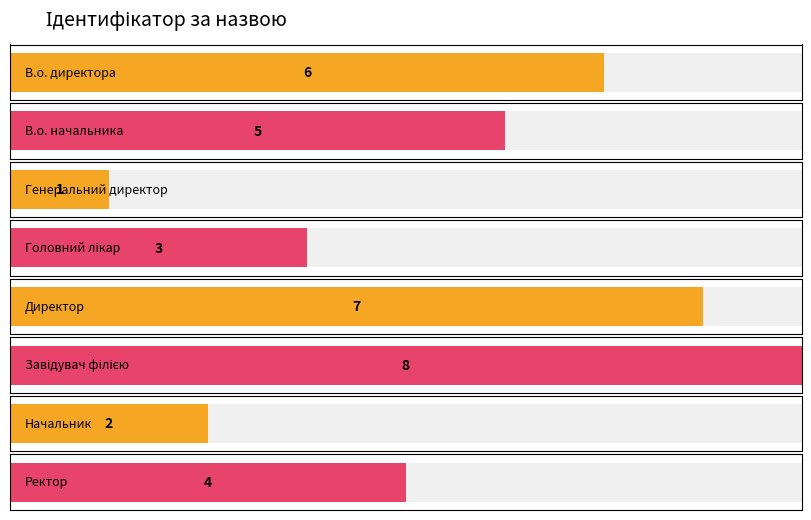

What is the ratio of the value at Директор to the value at Головний лікар?

2.3